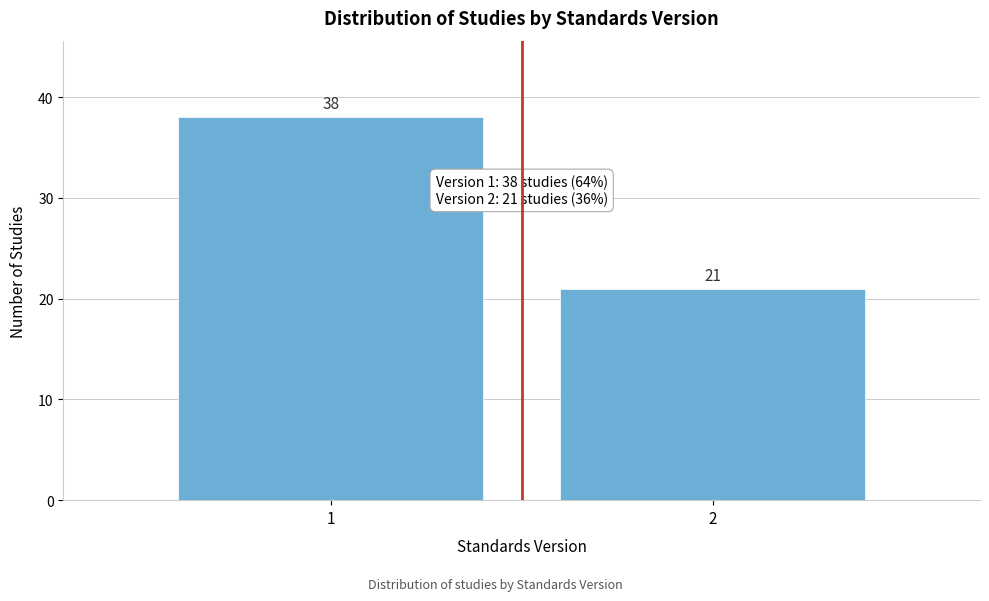

Reading right to left, list all the values displayed in this chart.

21	38